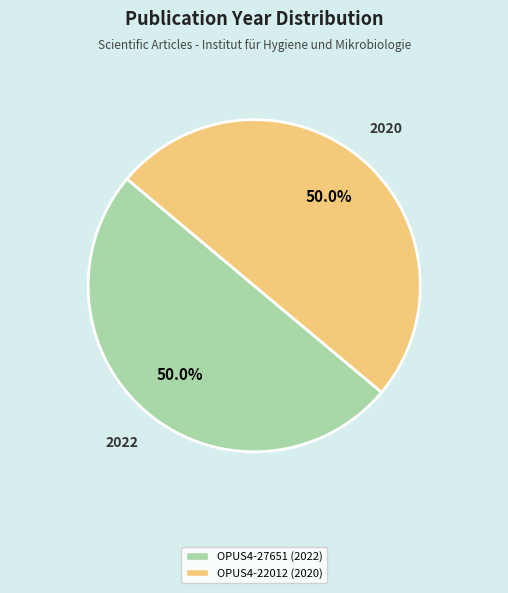

What percentage is the OPUS4-22012 slice, to the nearest percent?

50%